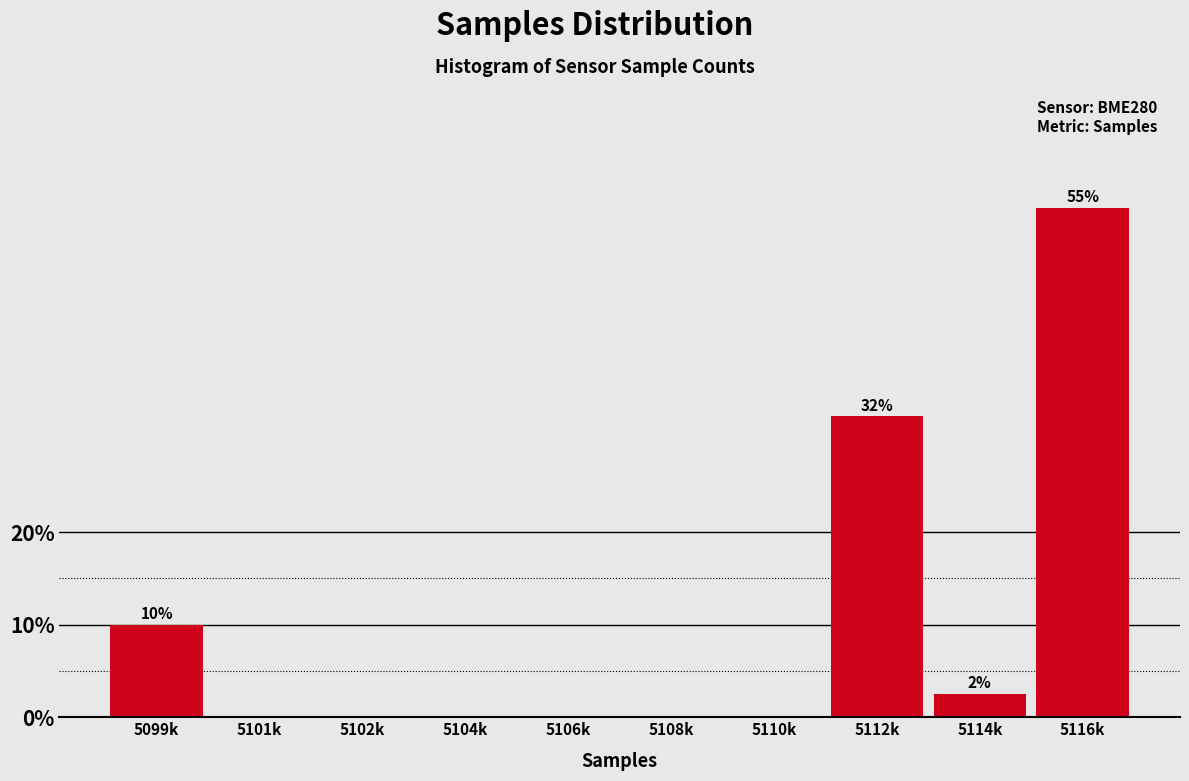

Reading right to left, extract all data points from this chart.

5116k=55.0	5114k=2.5	5112k=32.5	5110k=0.0	5108k=0.0	5106k=0.0	5104k=0.0	5102k=0.0	5101k=0.0	5099k=10.0